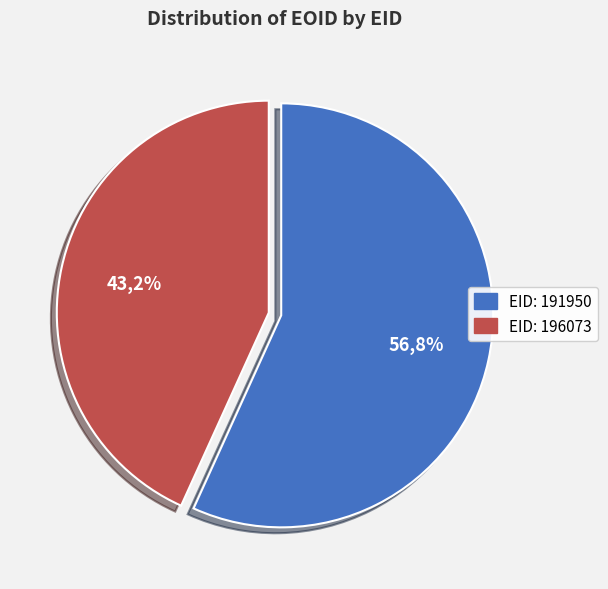

To the nearest percent, what is the difference between the largest and smallest slice percentages?

14%